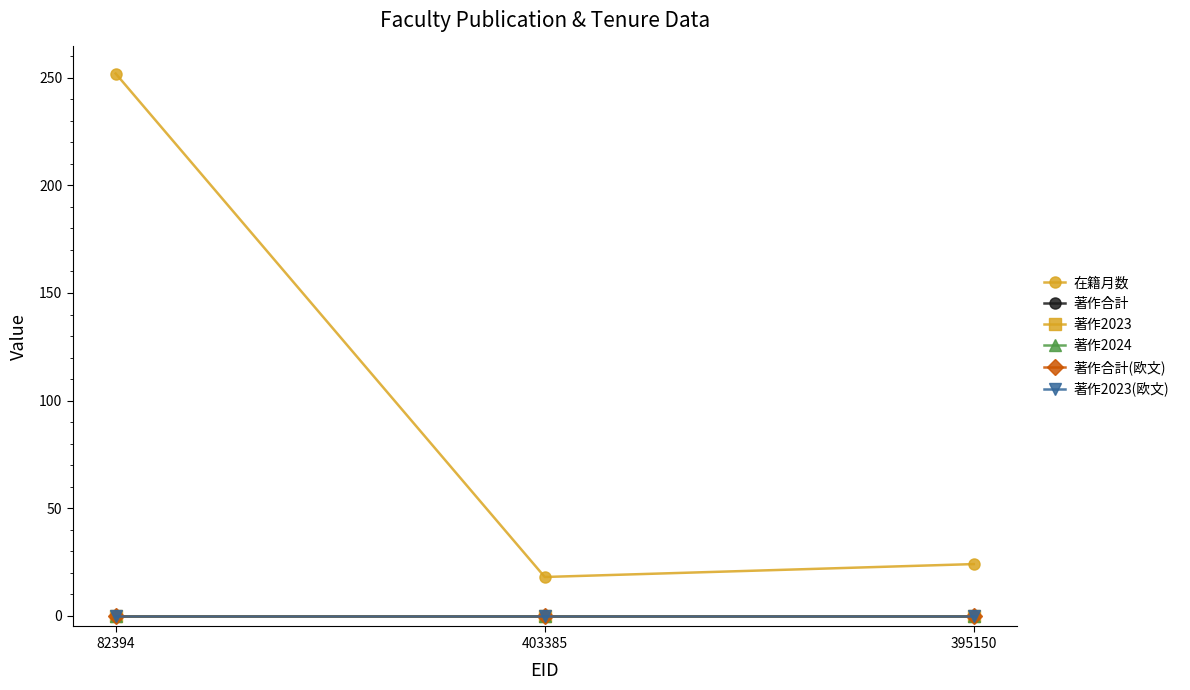

Does the chart have visible grid lines?

No